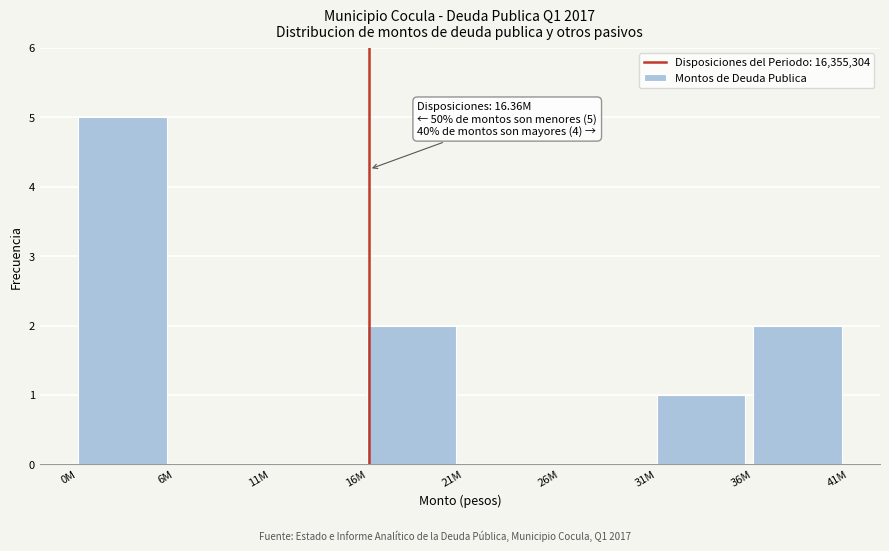

Reading left to right, extract all data points from this chart.

0M=5	6M=0	11M=0	16M=2	21M=0	26M=0	31M=1	36M=2